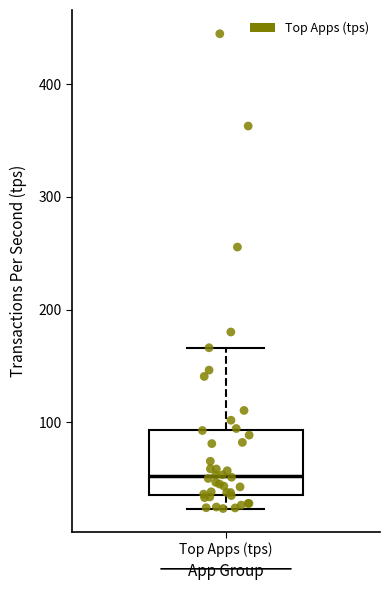

Transcribe this box plot: give where the median line is, the range the box spans, and where the two whiskers end, as read against the y-axis. The values are not printed on the chart, so give them approximately, as read against the axis.

median 50, box 40 to 90, whiskers 20 to 170